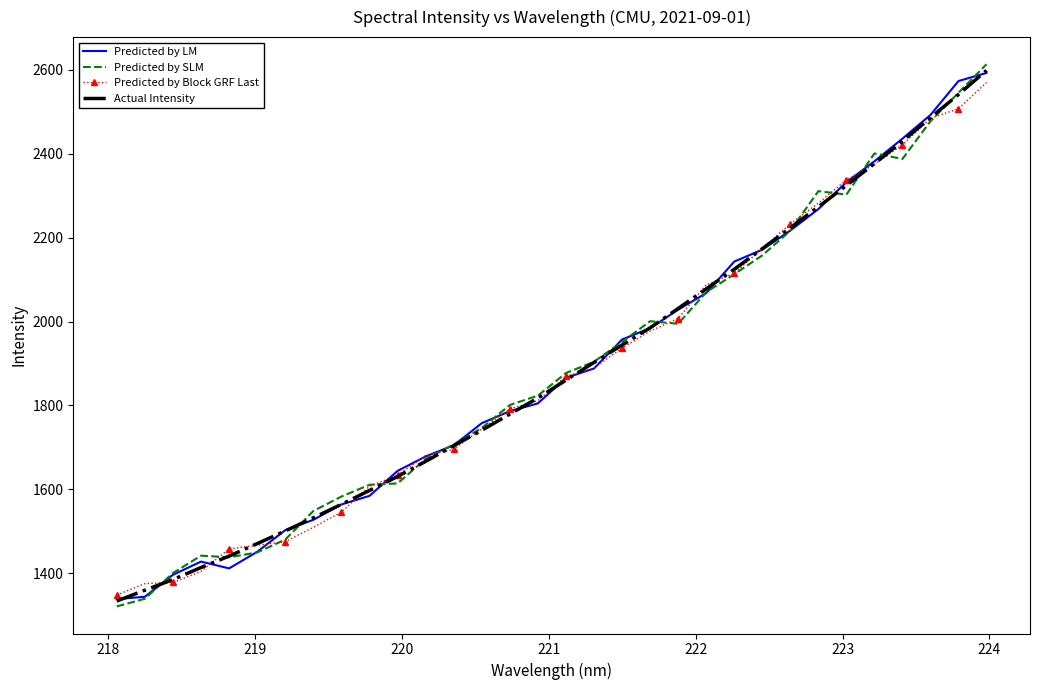

What is the average value of the Predicted by SLM series?

1884.4